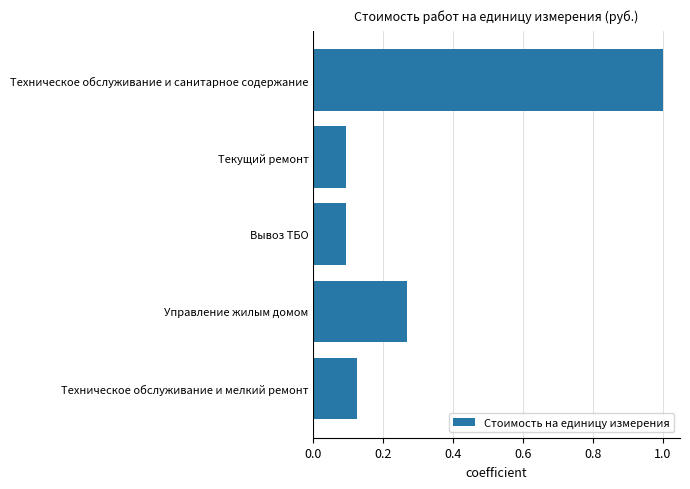

Is it true that the value at Техническое обслуживание и санитарное содержание is 1.0?

True